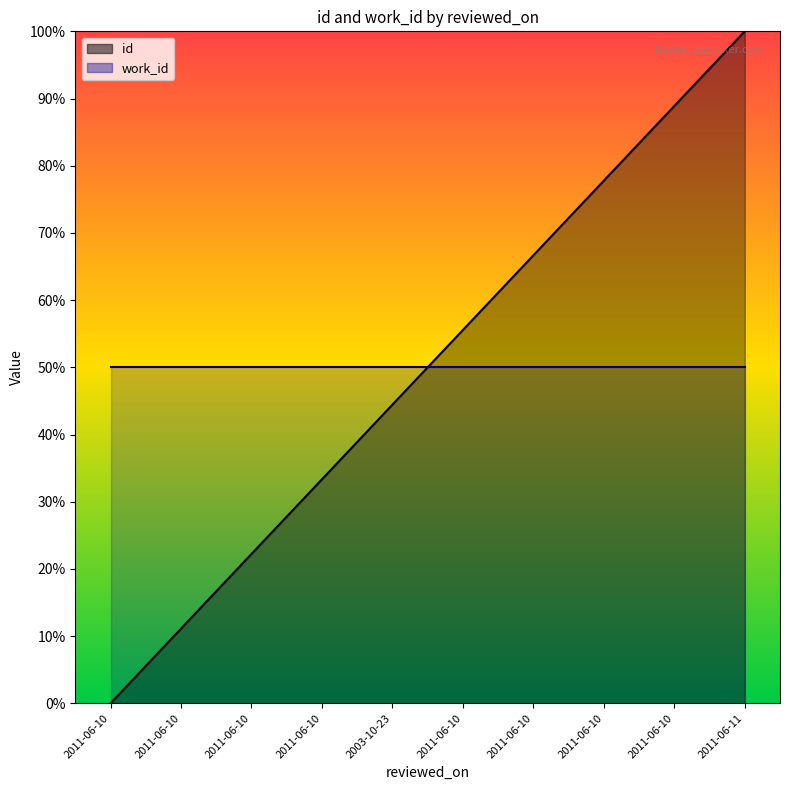

What is the approximate value at 2011-06-10?

66.7